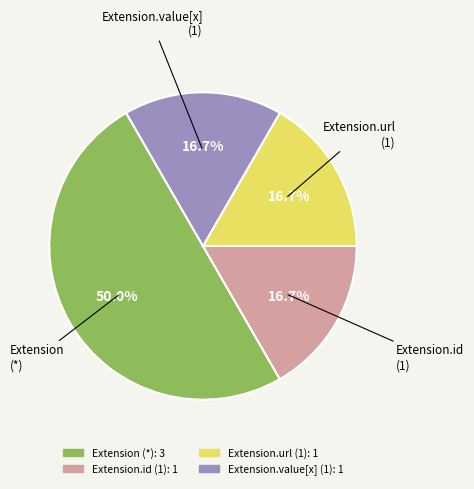

Count the number of slices in the pie.

4